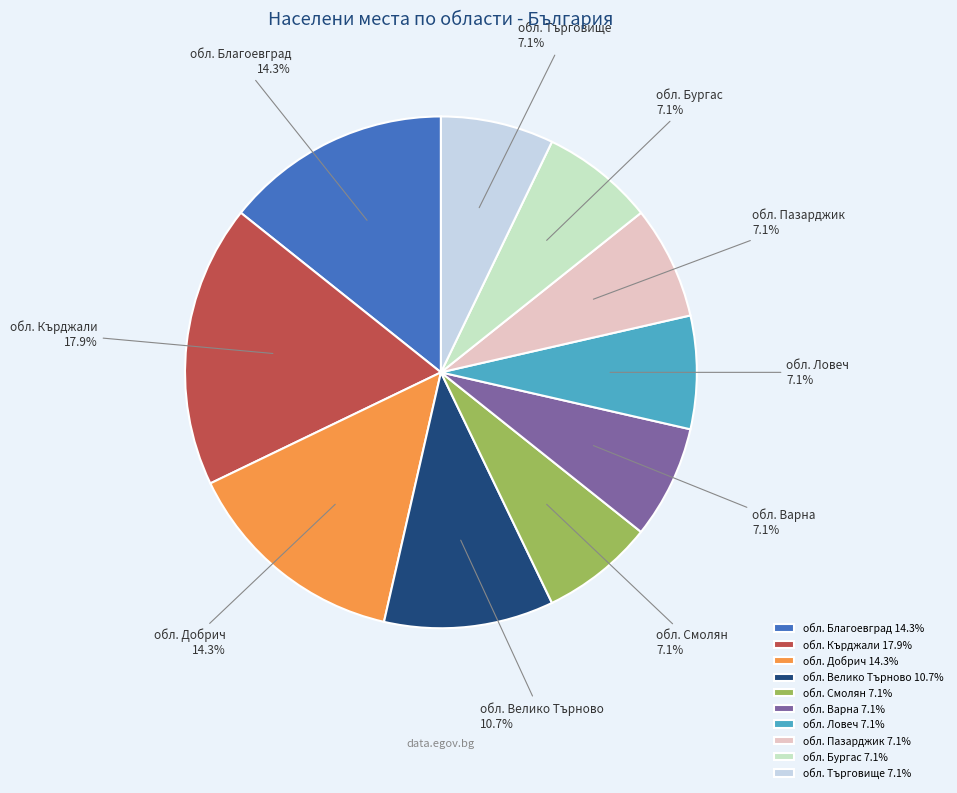

Is there a majority slice in this chart?

No